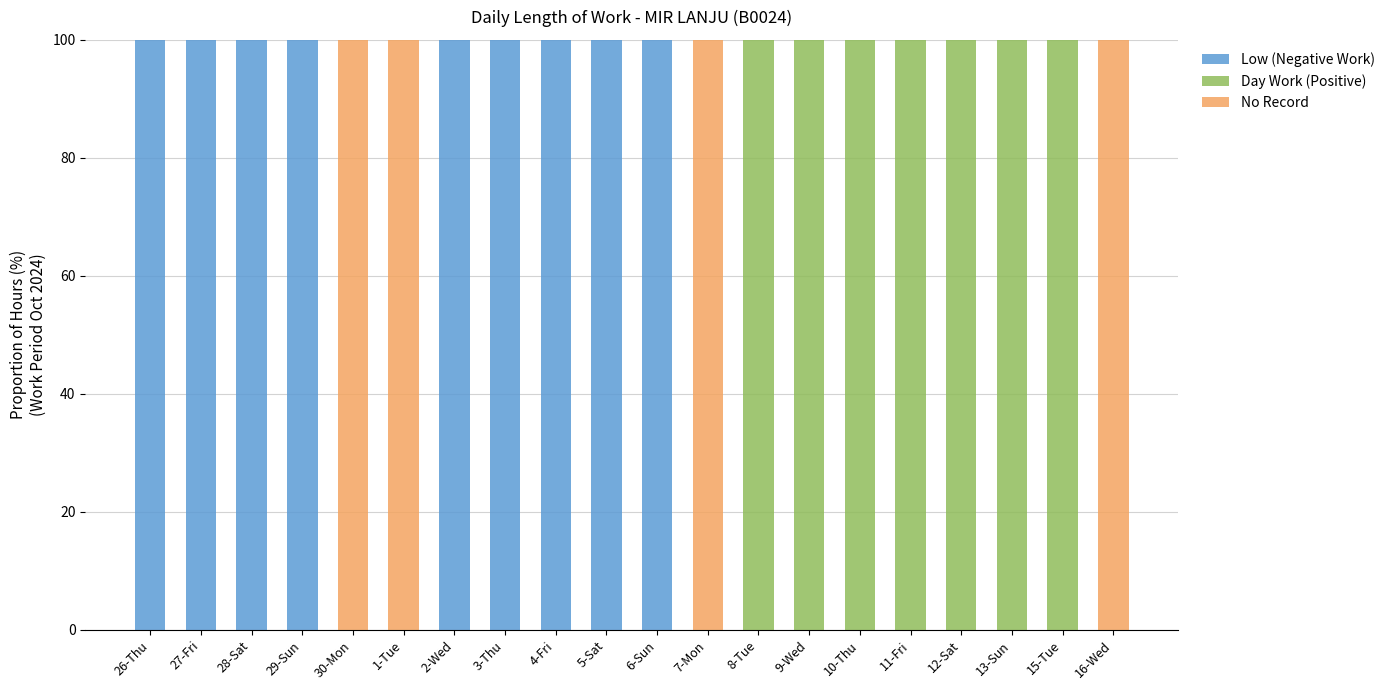

What is the total value across all series at 27-Fri?

100